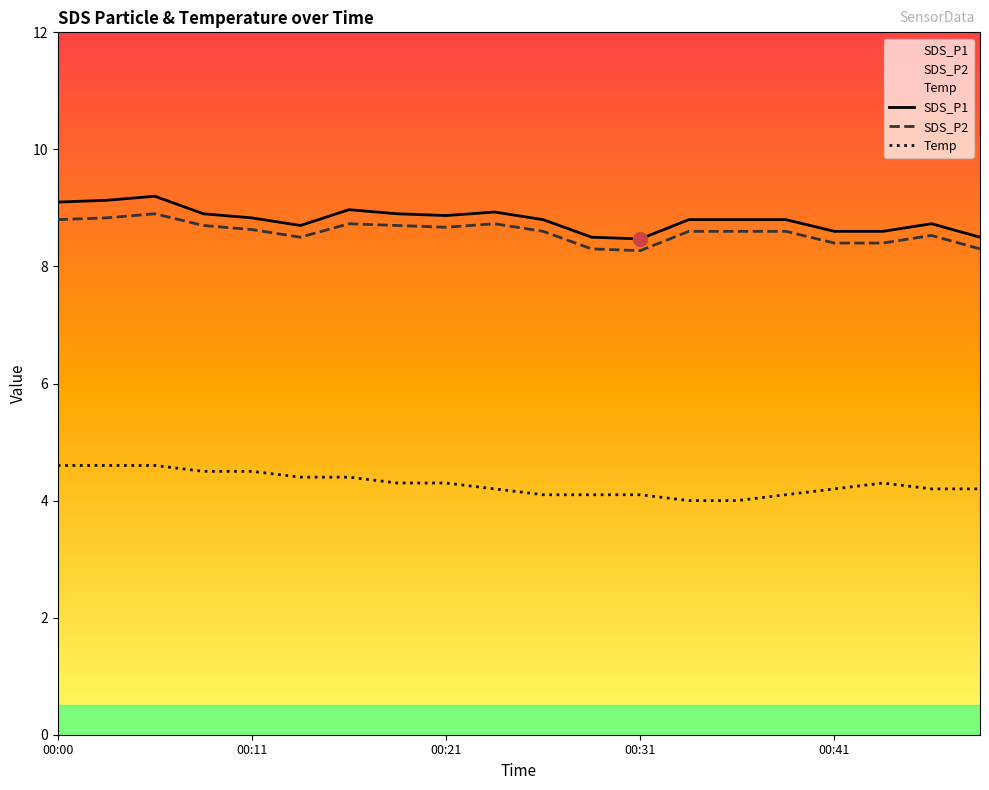

True or false: Temp and SDS_P1 cross at least once.

False